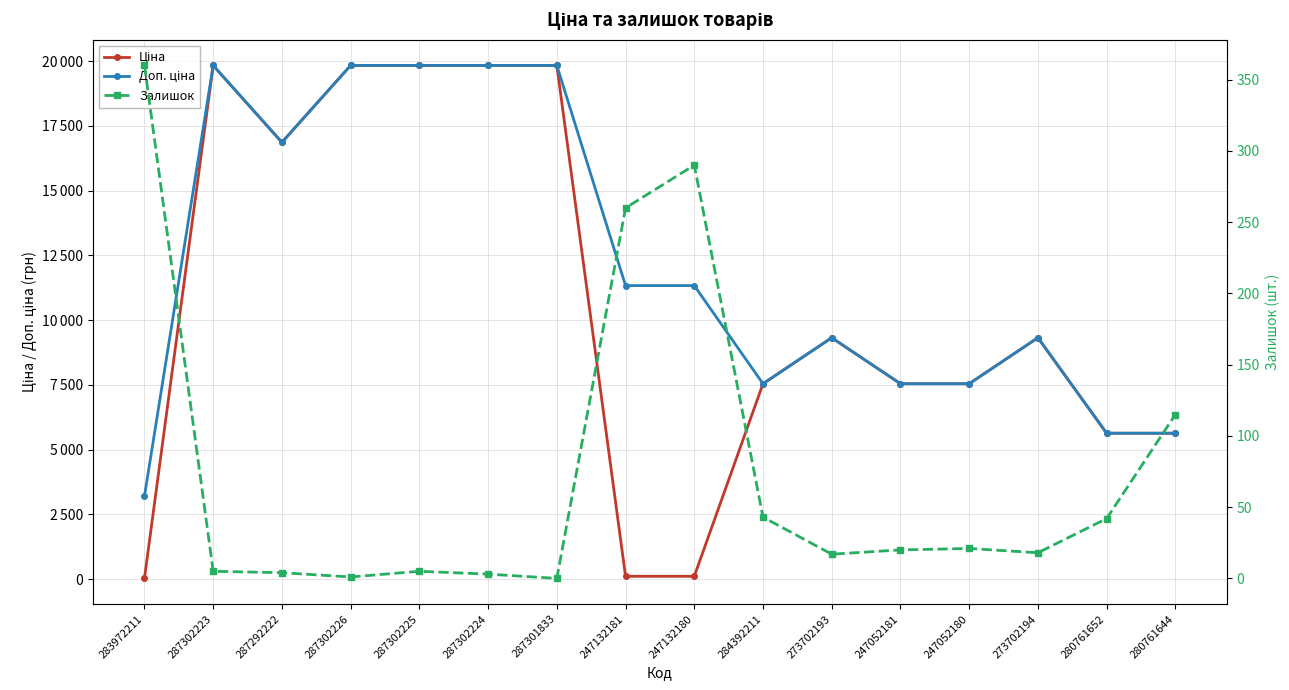

Where is the first local maximum for Залишок?

287302225